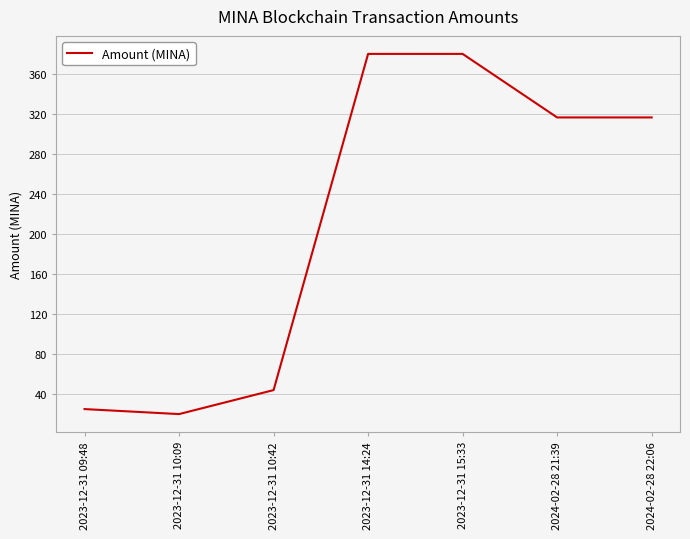

What is the minimum value shown in the chart?

20.0